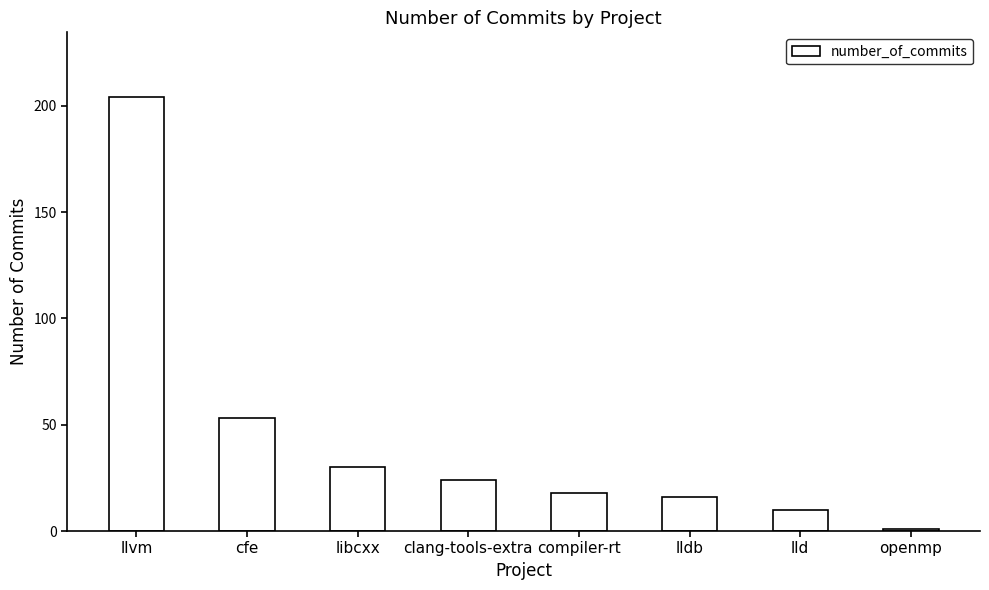

Reading right to left, extract all data points from this chart.

openmp=1	lld=10	lldb=16	compiler-rt=18	clang-tools-extra=24	libcxx=30	cfe=53	llvm=204